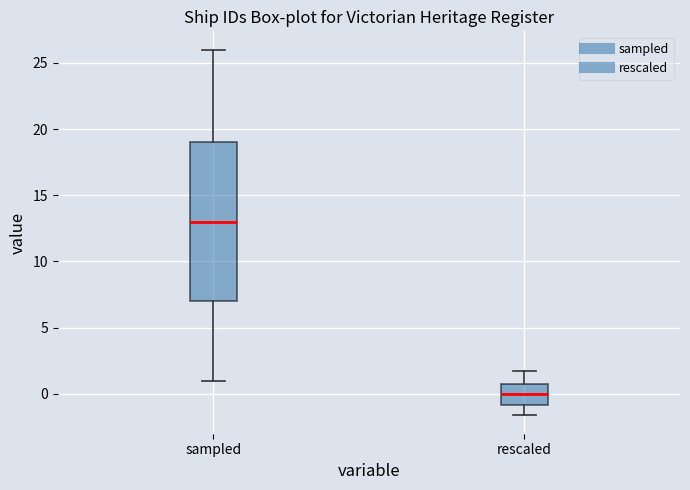

Reading left to right, read every box against the y-axis: the position of its median line, the range the box covers, and the ends of its whiskers. The values are not printed on the chart, so give them approximately, as read against the axis.

sampled: median 13.0, box 7.0 to 19.0, whiskers 1.0 to 26.0
rescaled: median 0.0, box -1.0 to 1.0, whiskers -1.5 to 1.5